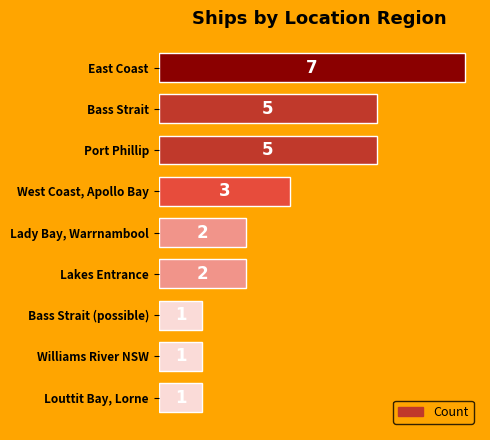

How many values are between 1 and 5?

8